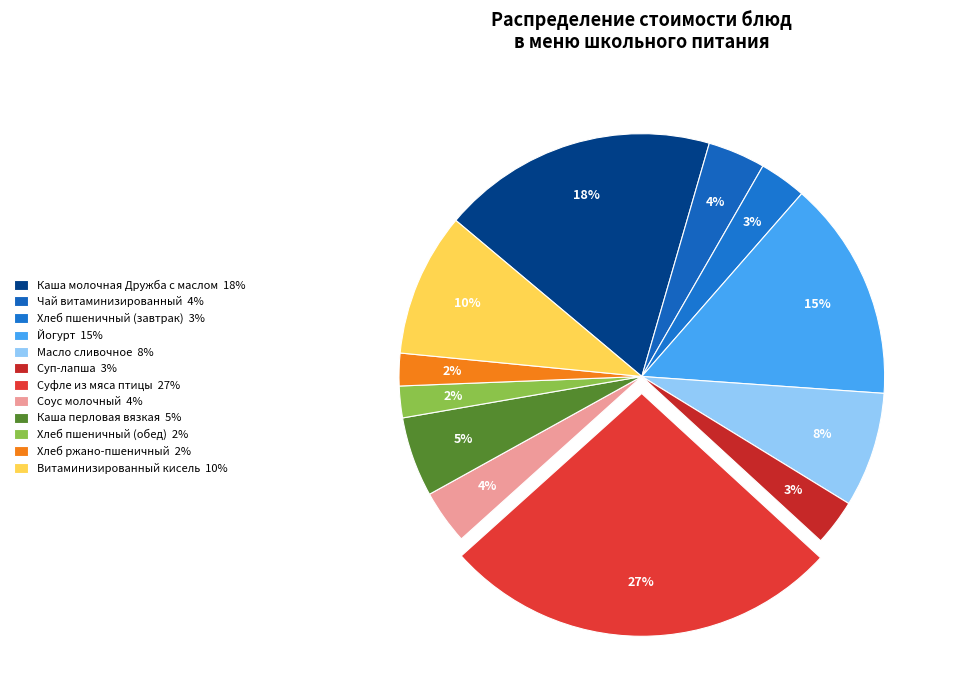

To the nearest percent, what is the average slice percentage?

8%